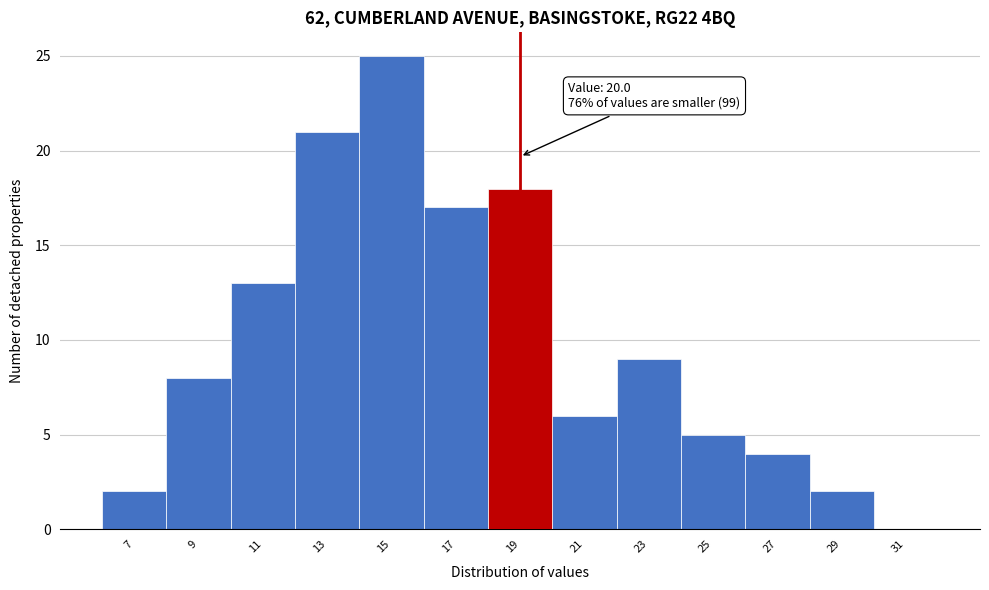

Reading left to right, list all the values displayed in this chart.

7=2	9=8	11=13	13=21	15=25	17=17	19=18	21=6	23=9	25=5	27=4	29=2	31=0